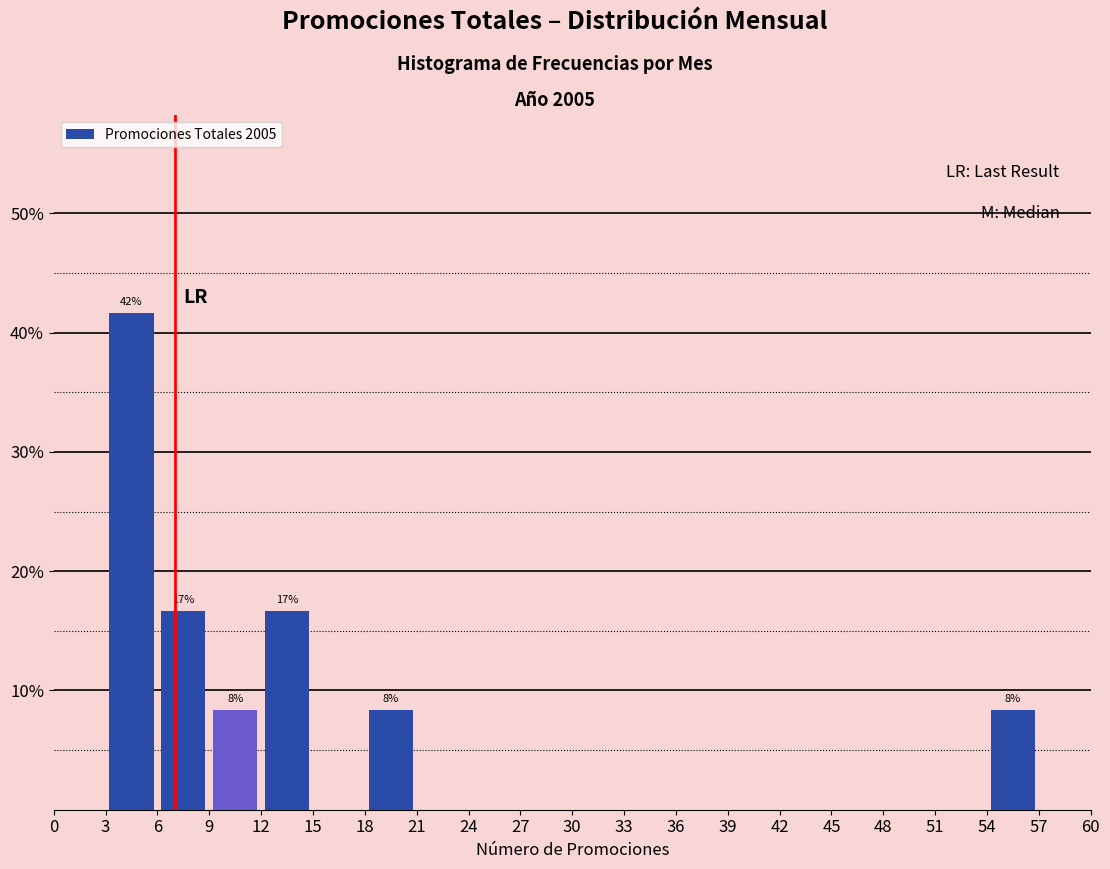

Which range on the x-axis has the tallest bar?

3 to 6